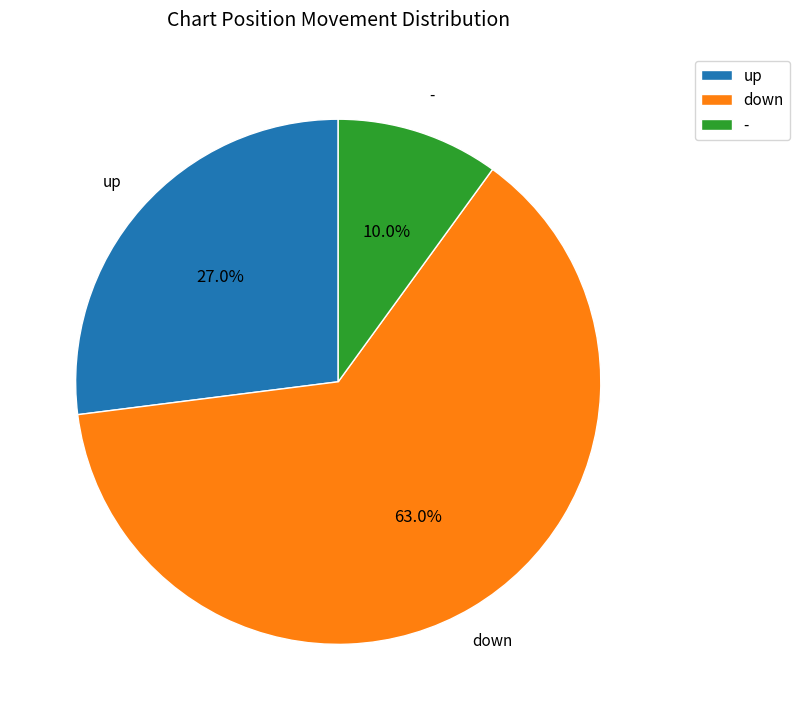

What percentage is the up slice, to the nearest percent?

27%